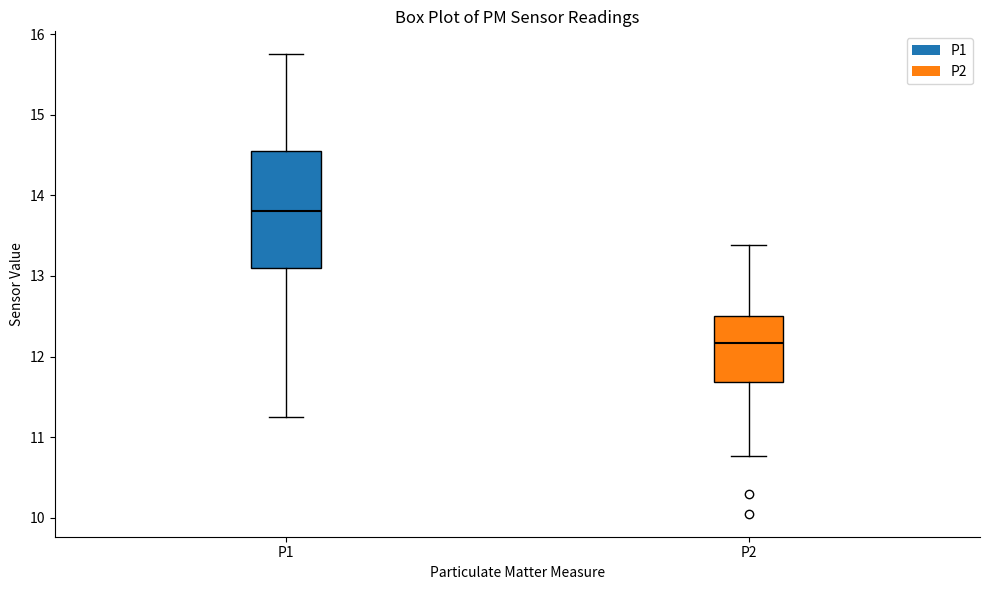

Reading left to right, transcribe this box plot: for each box, give where its median line is, the range the box spans, and where its two whiskers end, as read against the y-axis. The values are not printed on the chart, so give them approximately, as read against the axis.

P1: median 13.8, box 13.1 to 14.6, whiskers 11.3 to 15.8
P2: median 12.2, box 11.7 to 12.5, whiskers 10.8 to 13.4